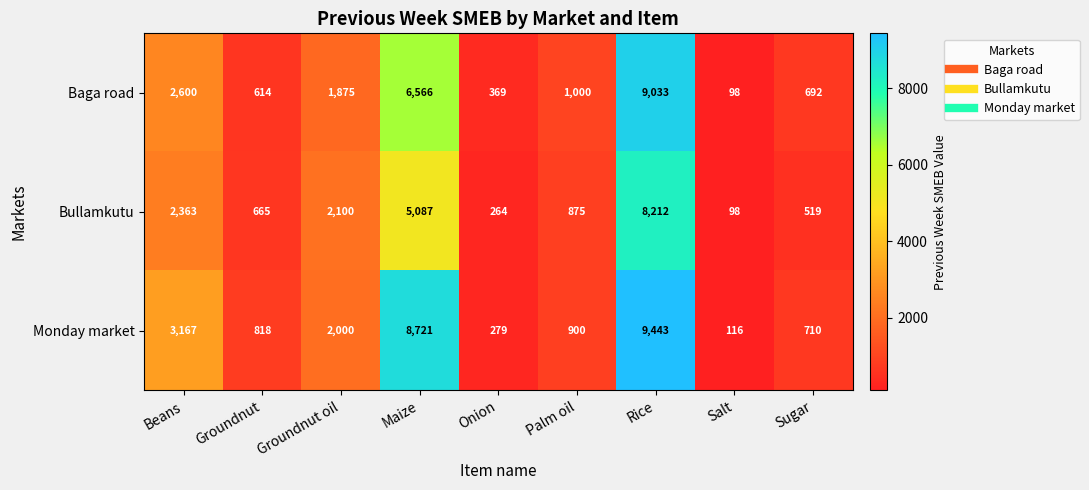

Is it true that Baga road equals 369 at Onion?

True